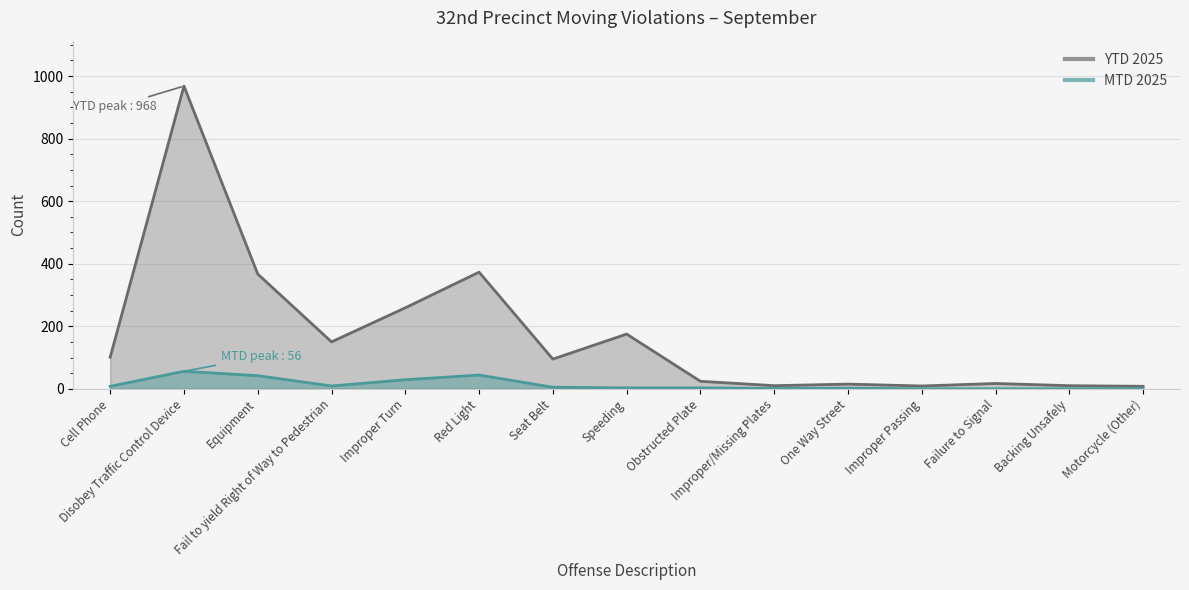

What is the sum of all YTD 2025 values?

2581